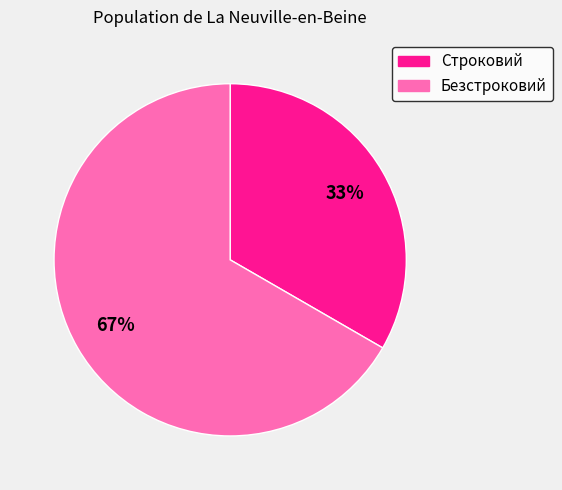

To the nearest percent, what is the combined percentage of Безстроковий and Строковий?

100%